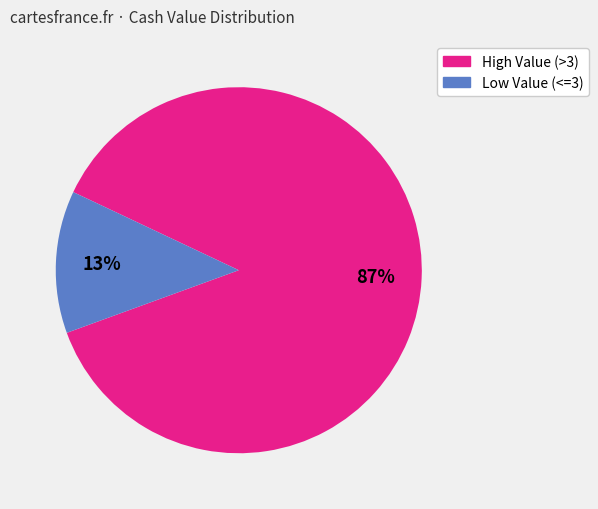

How many slices are in this pie chart?

2